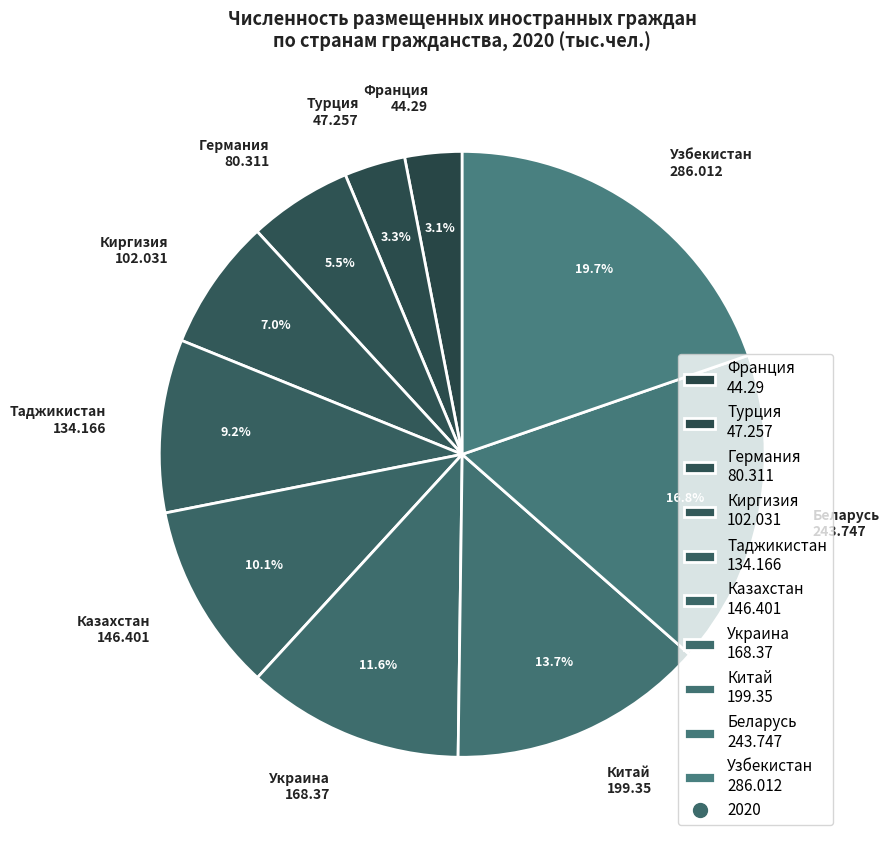

Which has a higher value, Франция 44.29 or Таджикистан 134.166?

Таджикистан 134.166